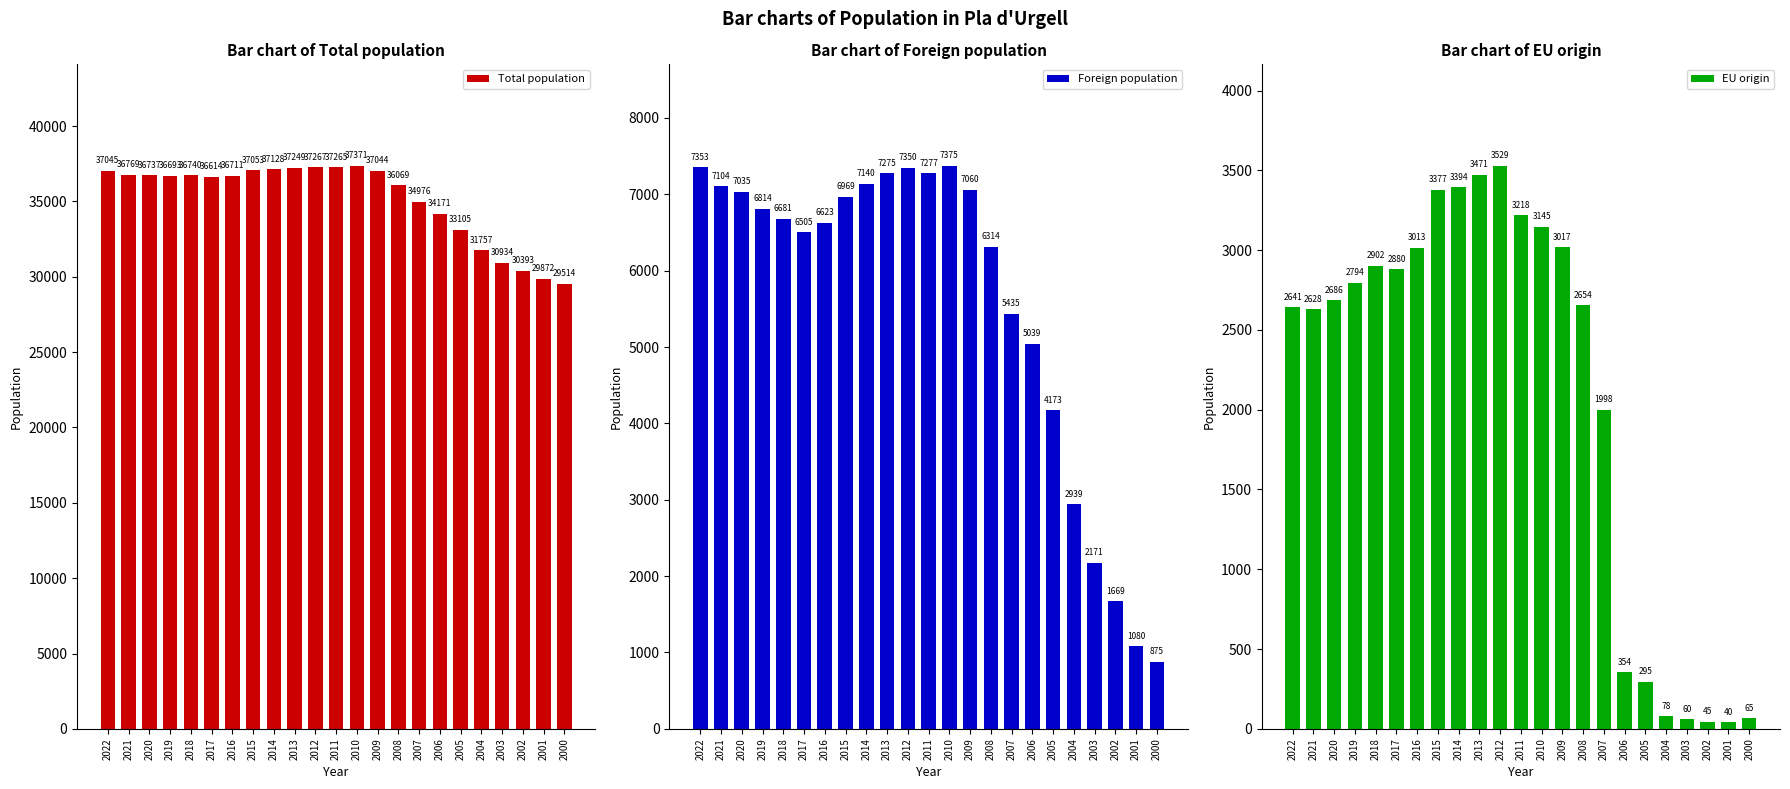

At which category does the chart reach its peak across all series?

2010